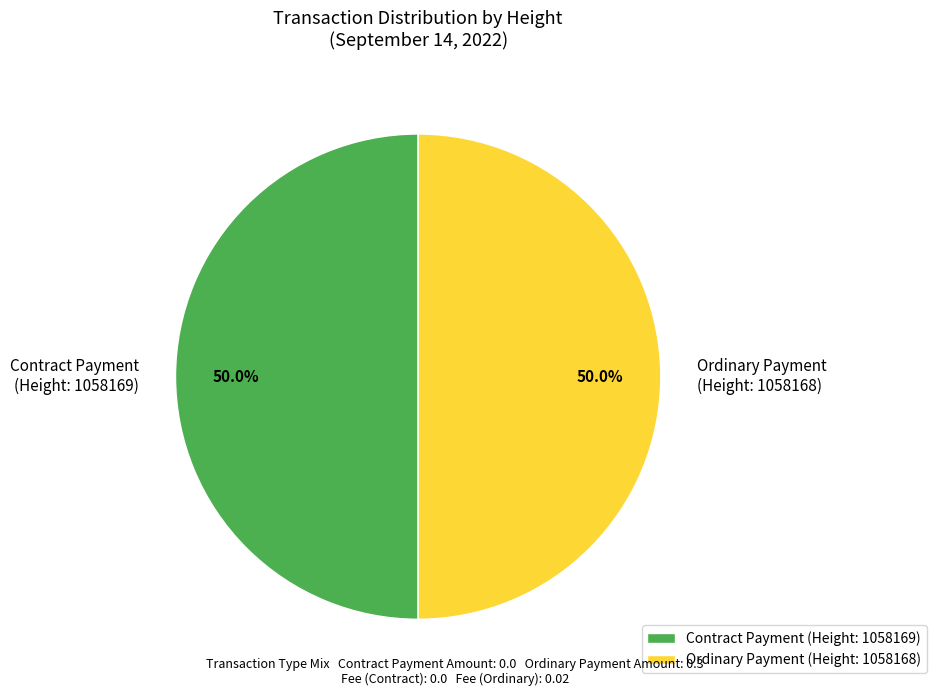

Do Ordinary Payment (Height: 1058168) and Contract Payment (Height: 1058169) together represent more than half of the pie?

Yes